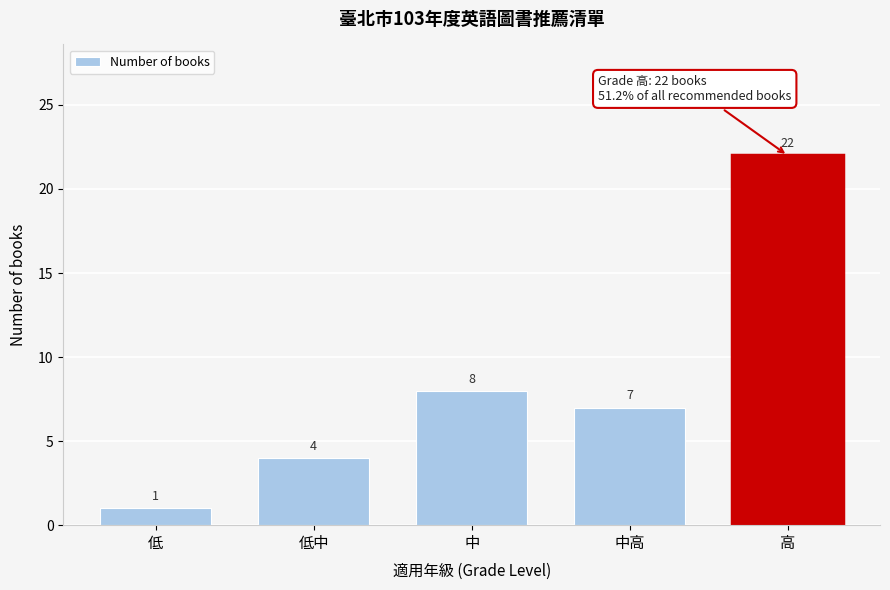

Reading right to left, what are all the values shown in this chart?

高=22	中高=7	中=8	低中=4	低=1